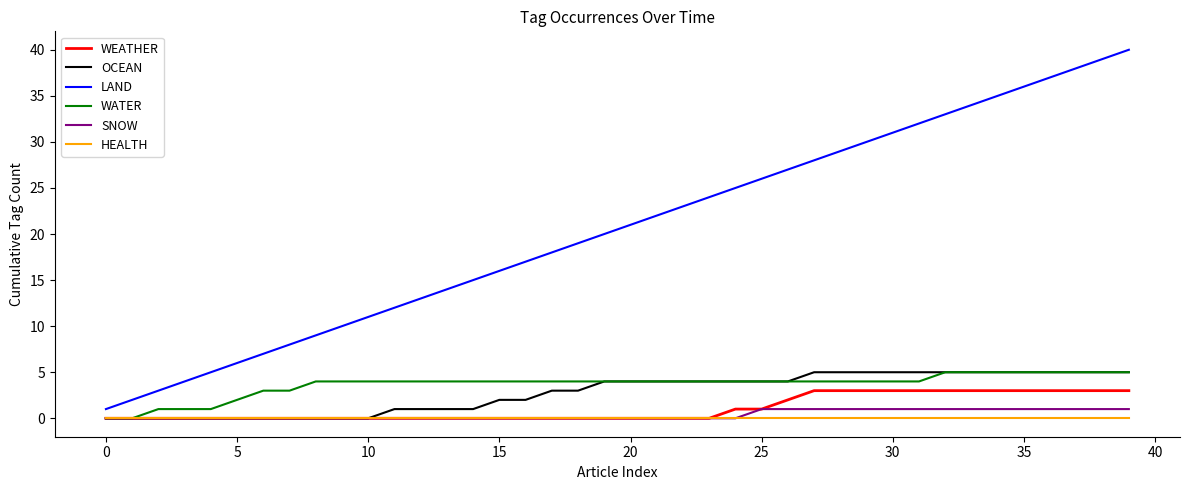

Which series has the largest total across all categories?

LAND